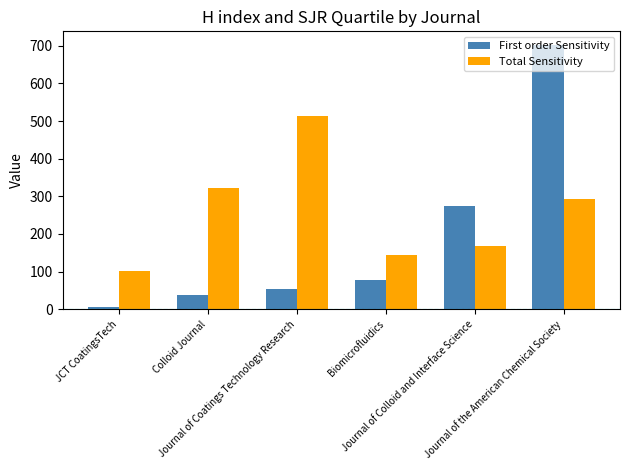

What is the total value across all series at Journal of Coatings Technology Research?

565